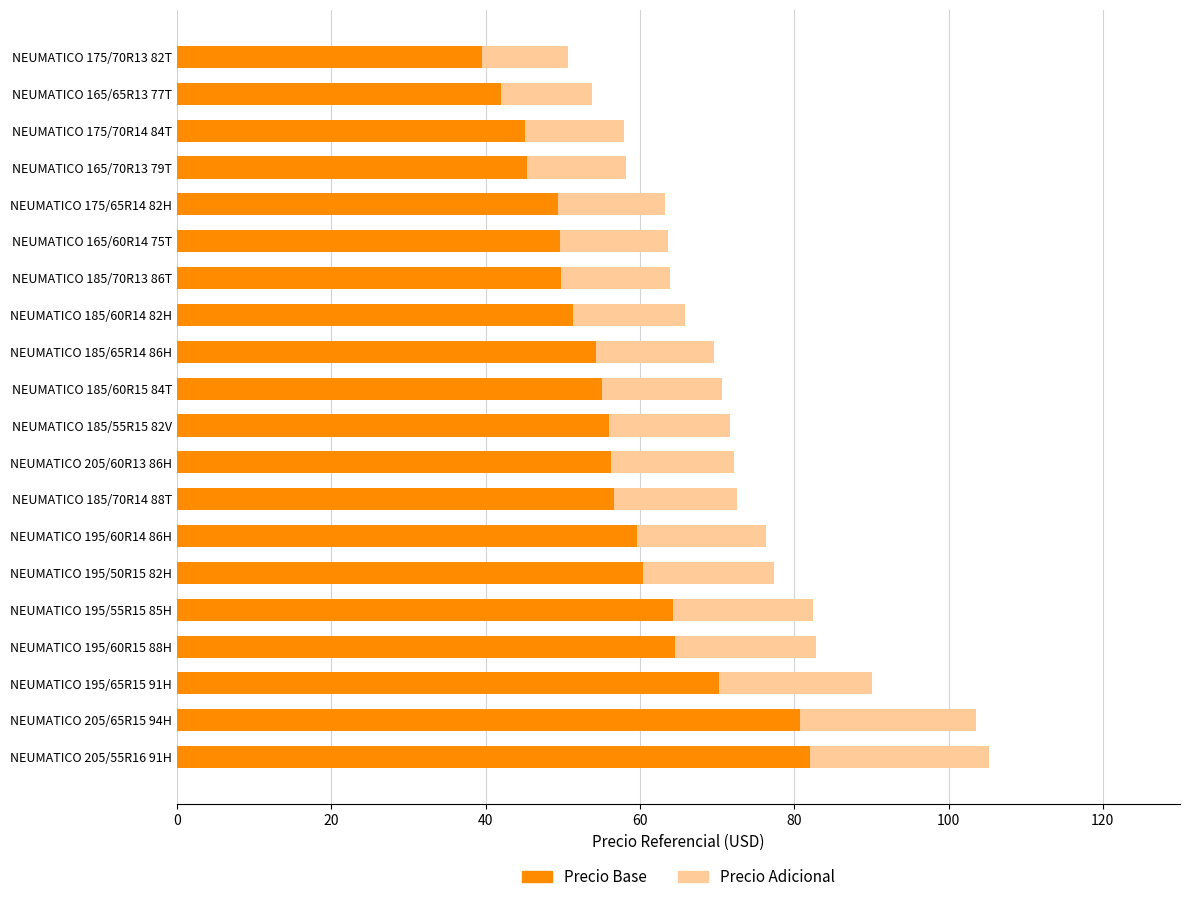

What is the average value of the Precio Base series?

56.6